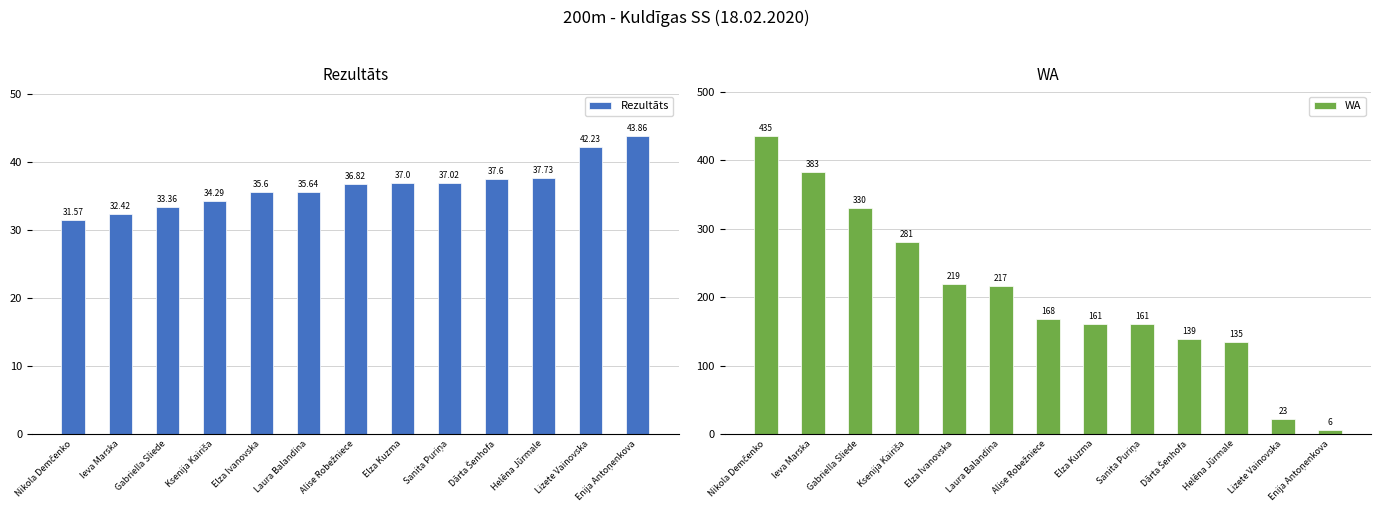

Which series has the largest total across all categories?

WA